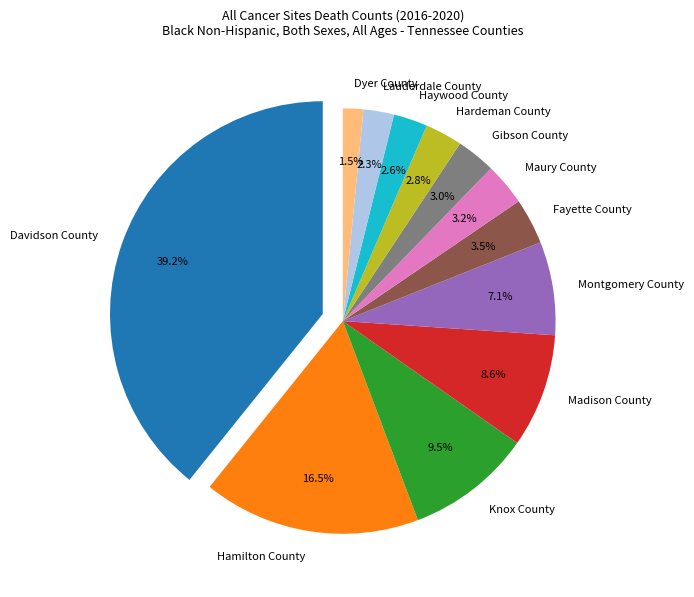

The Maury County slice represents 17% of the pie. True or false?

False